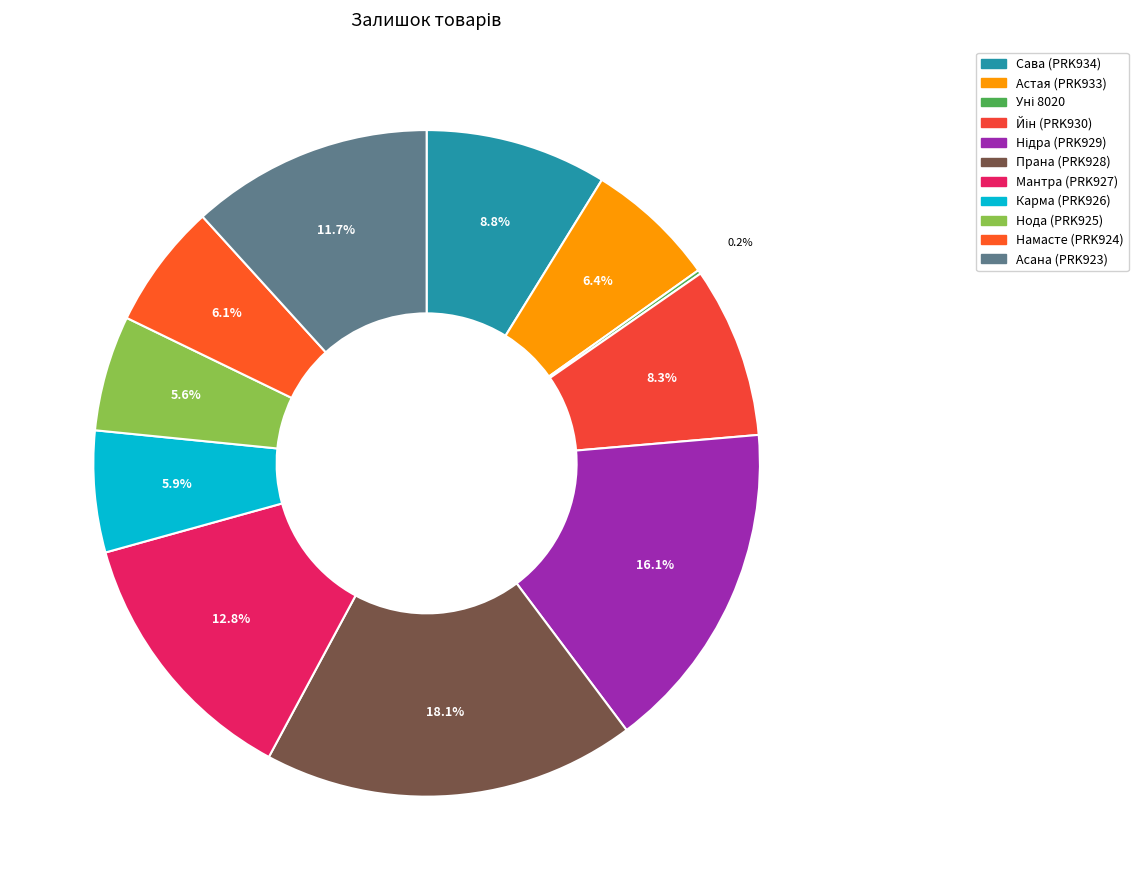

How many segments does this pie chart have?

11